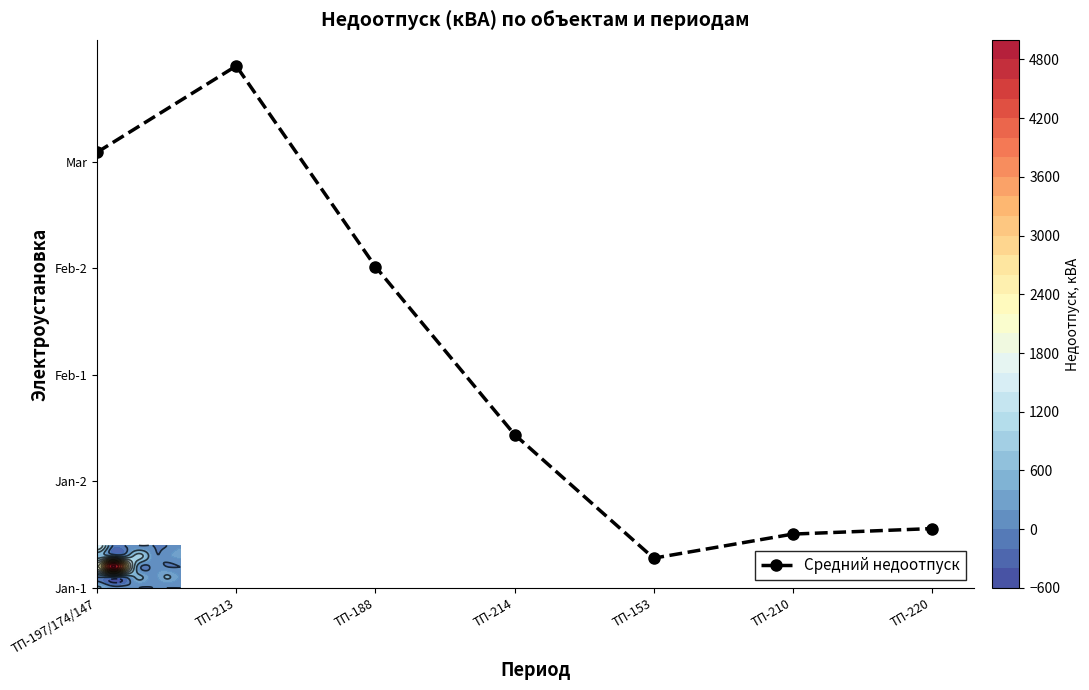

What is the sum of the values at ТП-188 and ТП-197/174/147?

71.1